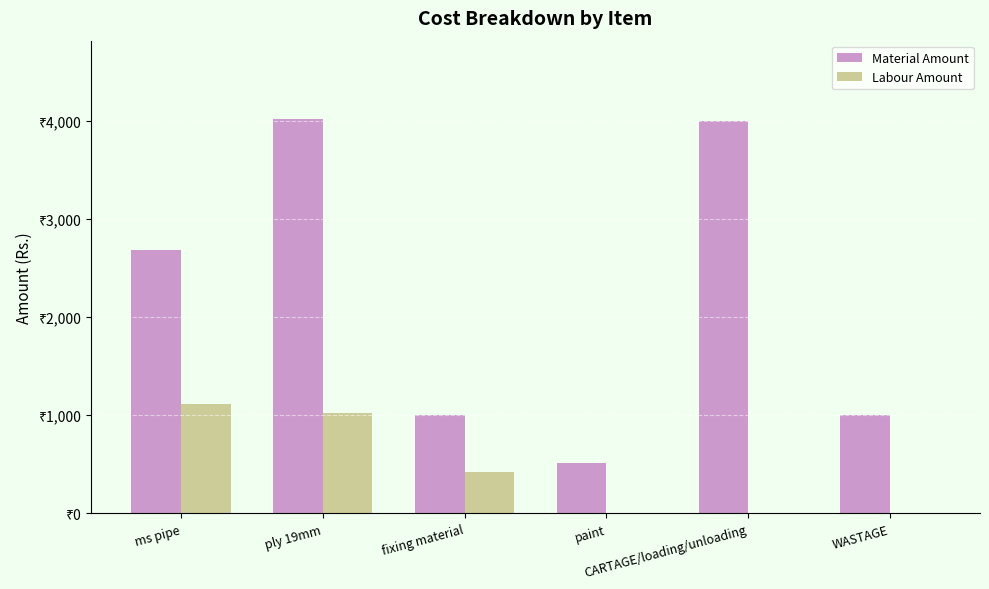

Rank the series by their average value, from highest to lowest.

Material Amount, Labour Amount